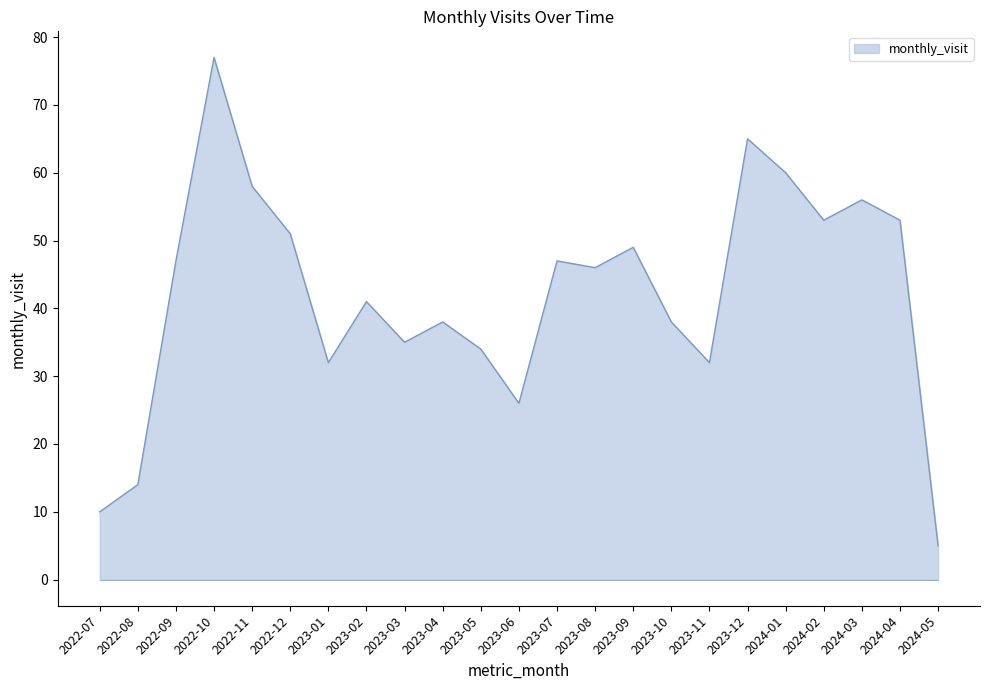

What is the sum of the values at 2023-10 and 2023-03?

73